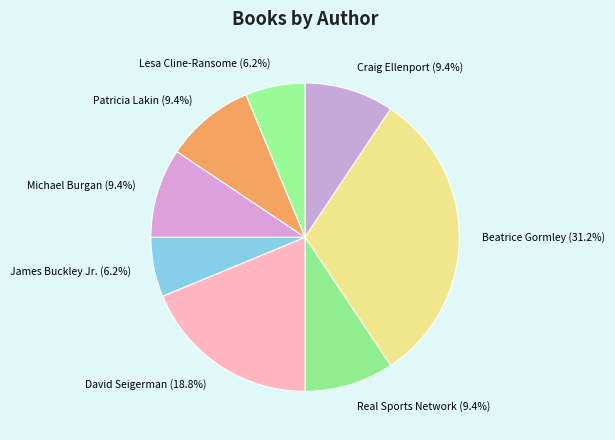

Which category has the biggest portion of the pie?

Beatrice Gormley